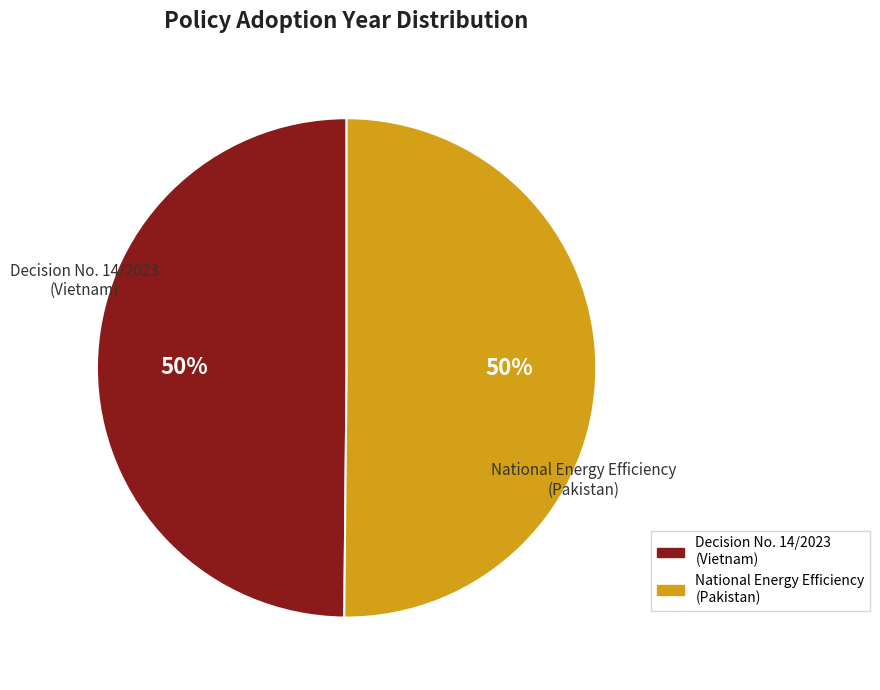

To the nearest percent, what portion does National Energy Efficiency (Pakistan) represent?

50%